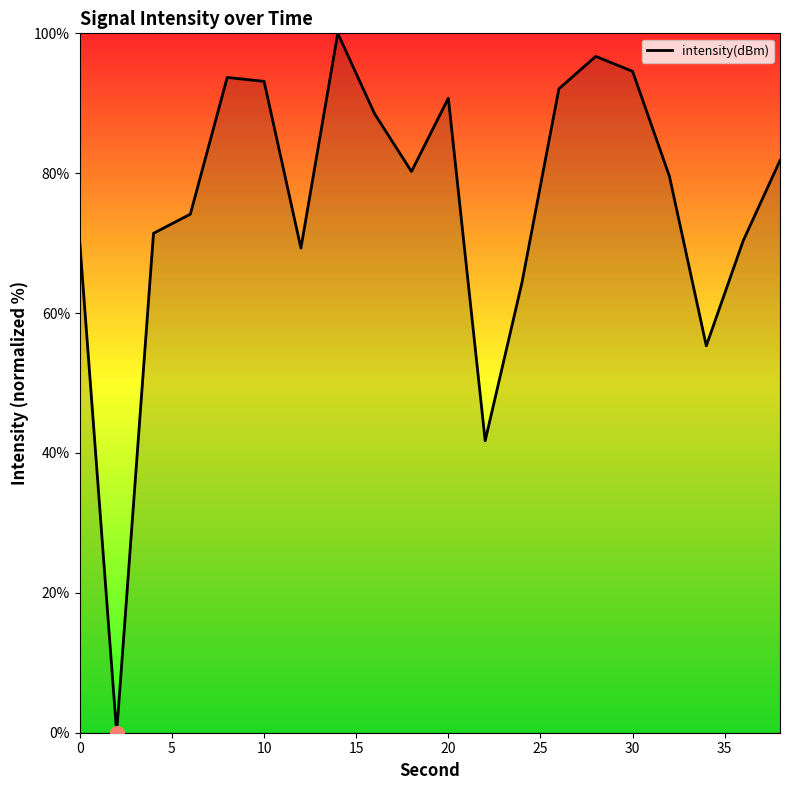

What is the difference between the maximum and minimum values?

100.0